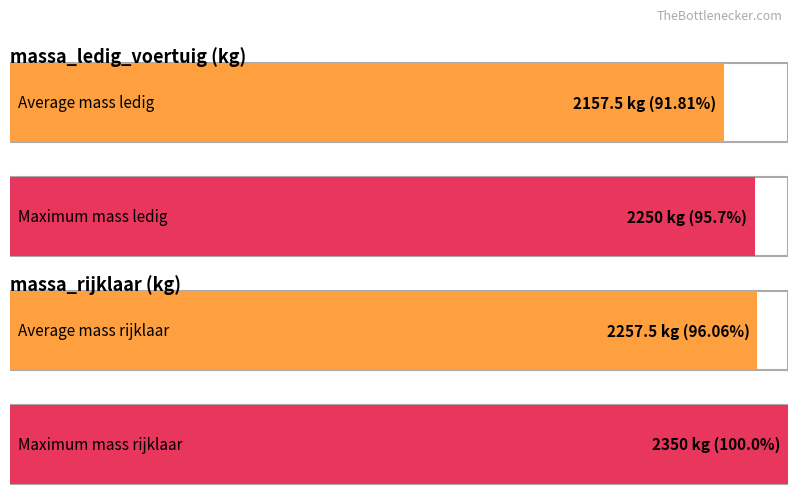

Is it true that massa_ledig_voertuig equals 457 at 48VRH3?

False